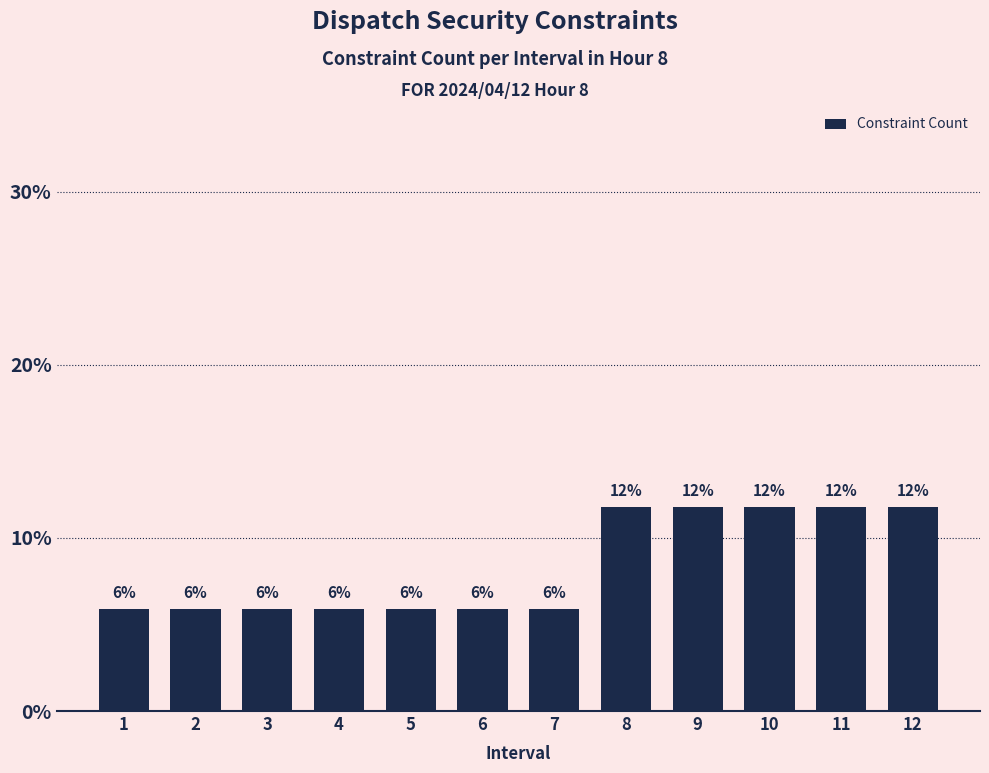

Where is the data nearest to the value 0?

1